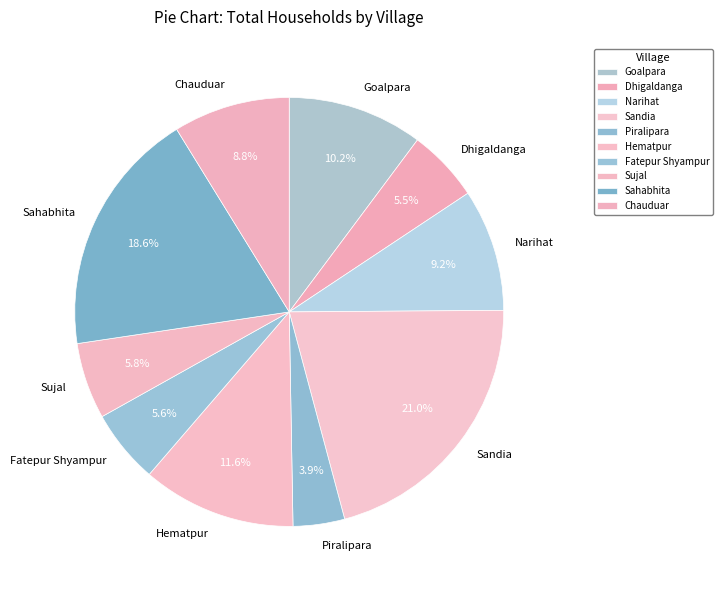

Which category has the smallest portion of the pie?

Piralipara